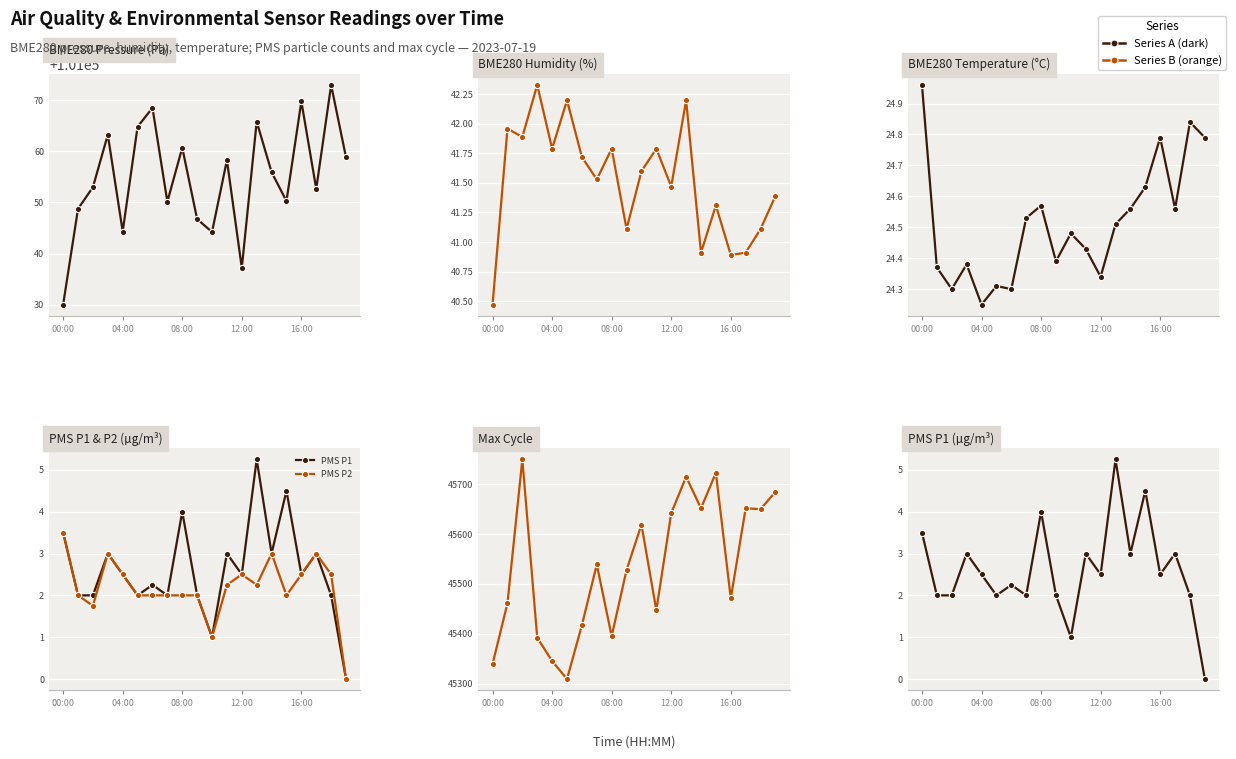

What is the difference between the highest and lowest values at 19?

101058.8